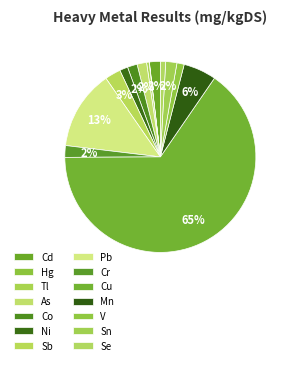

To the nearest percent, what is the difference between the largest and smallest slice percentages?

65%